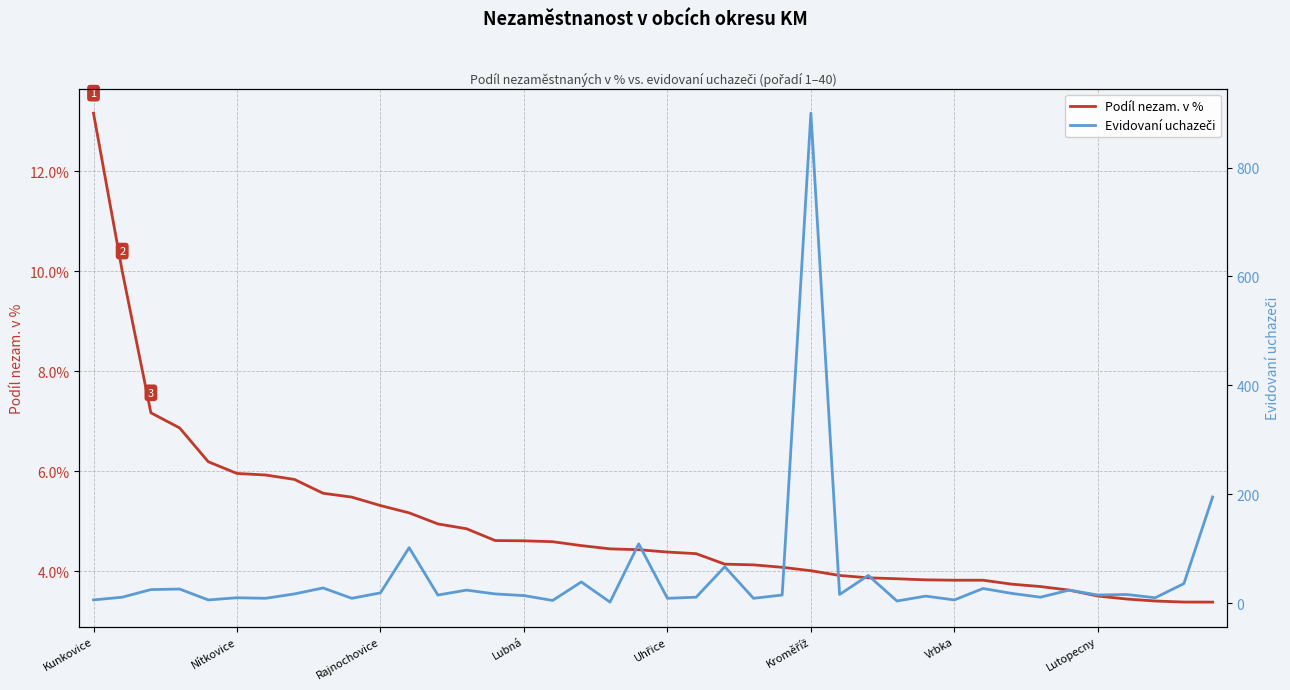

What is the lowest value of the Podíl nezam. v % series?

3.4